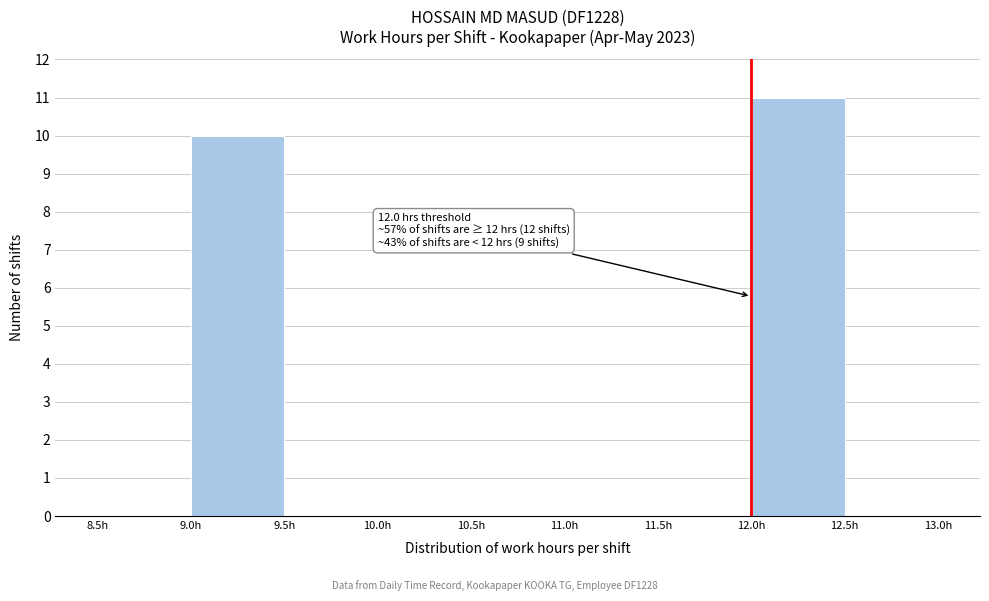

Which range on the x-axis has the tallest bar?

12.0 to 12.5